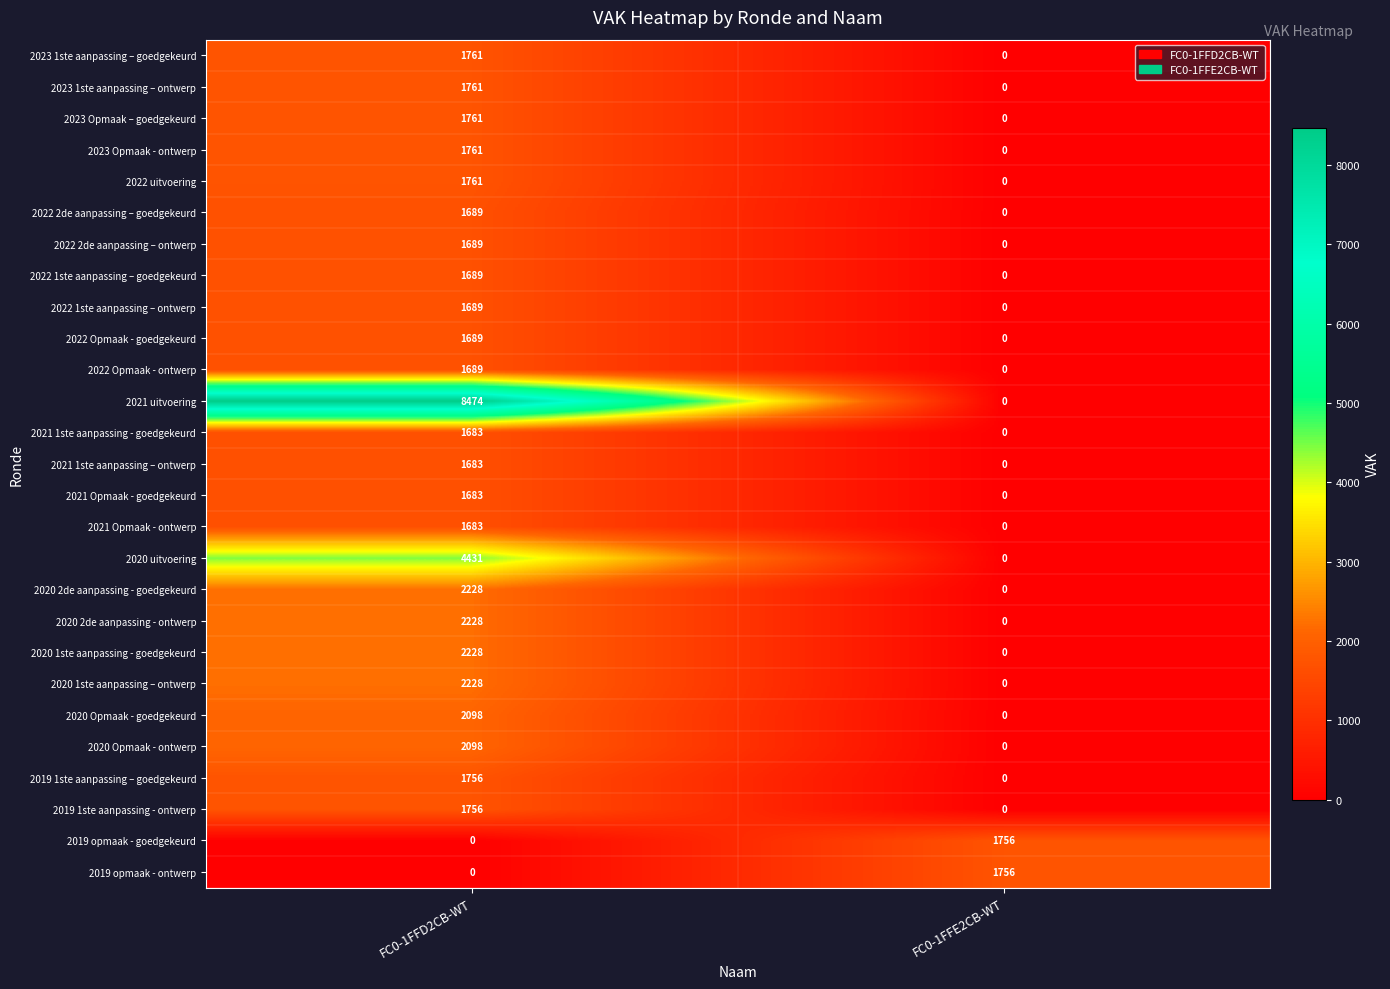

What is the sum of all 2020 1ste aanpassing – ontwerp values?

2228